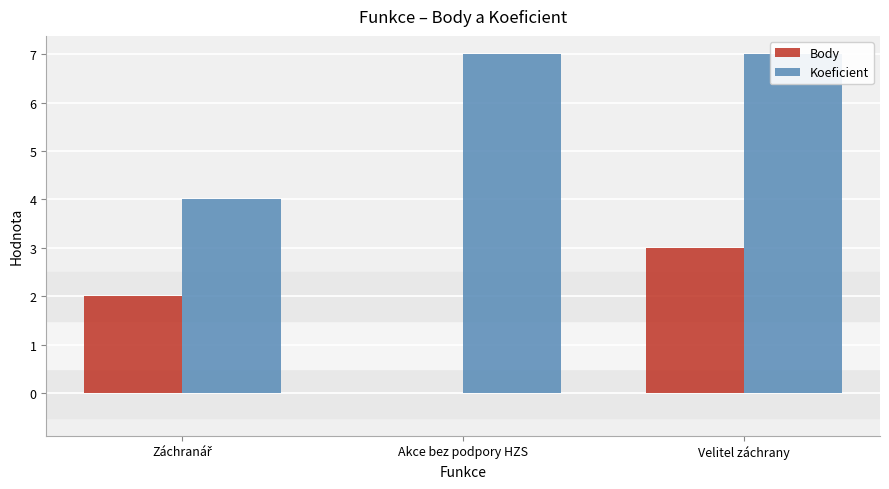

List the series in order of their overall mean, highest first.

Koeficient, Body